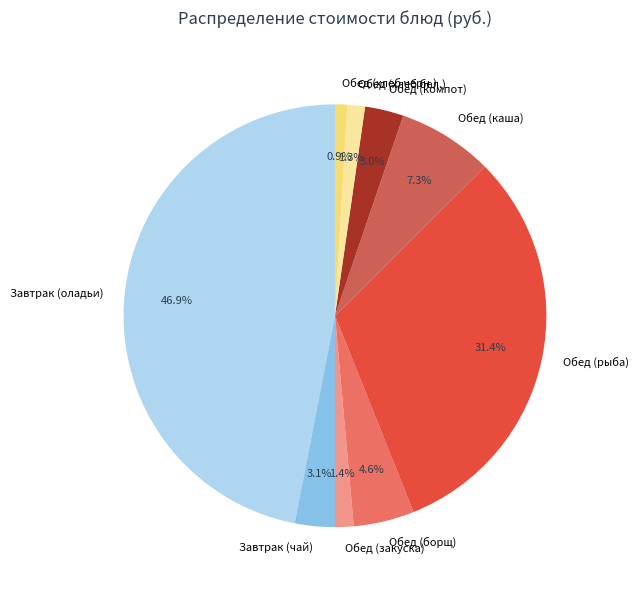

Between Обед (хлеб бел.) and Обед (компот), which is larger?

Обед (компот)